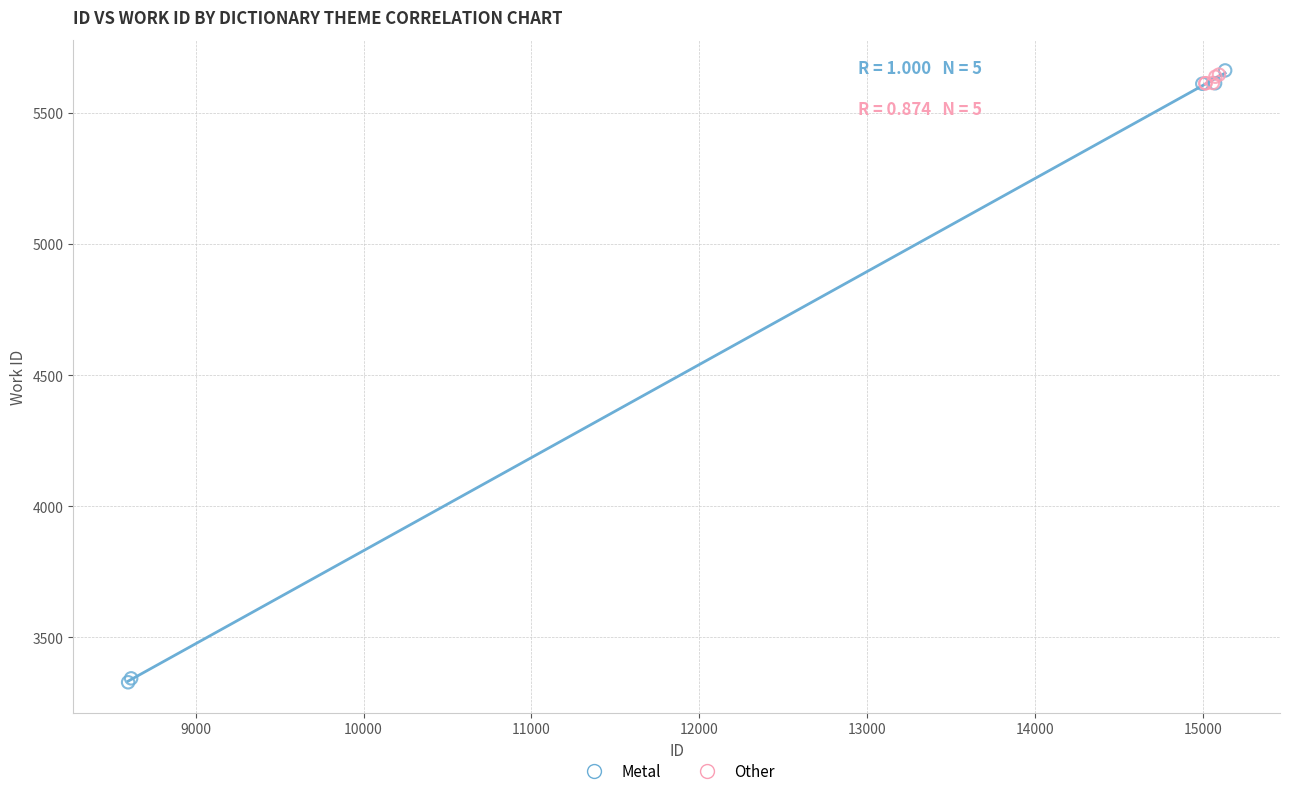

Which series has the widest spread of Y values?

Metal